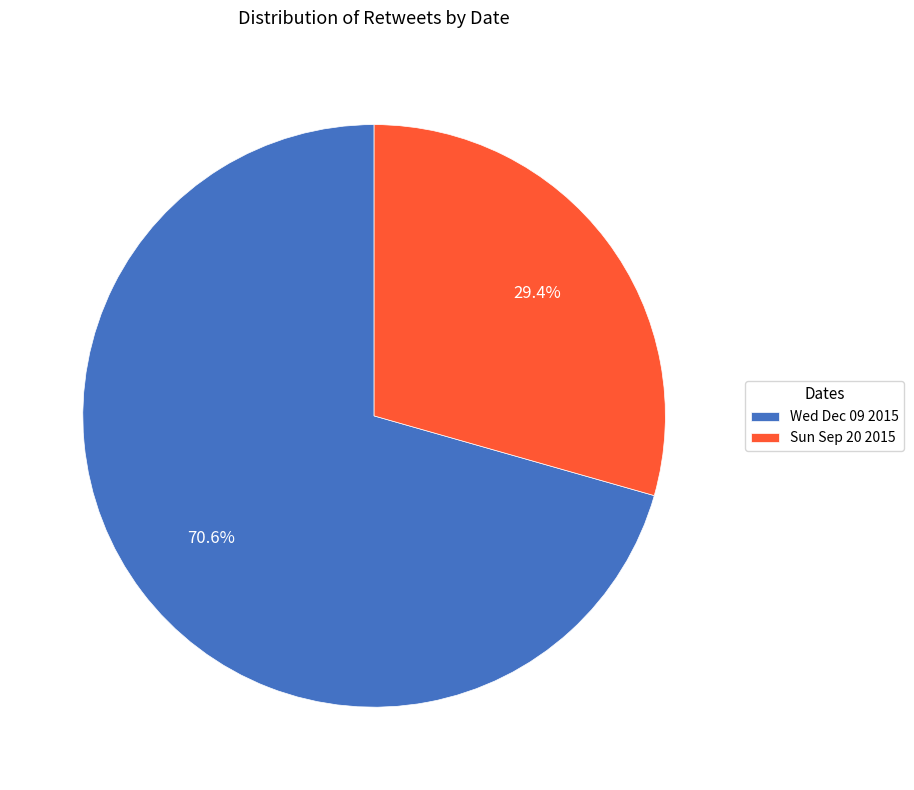

Count the number of slices in the pie.

2